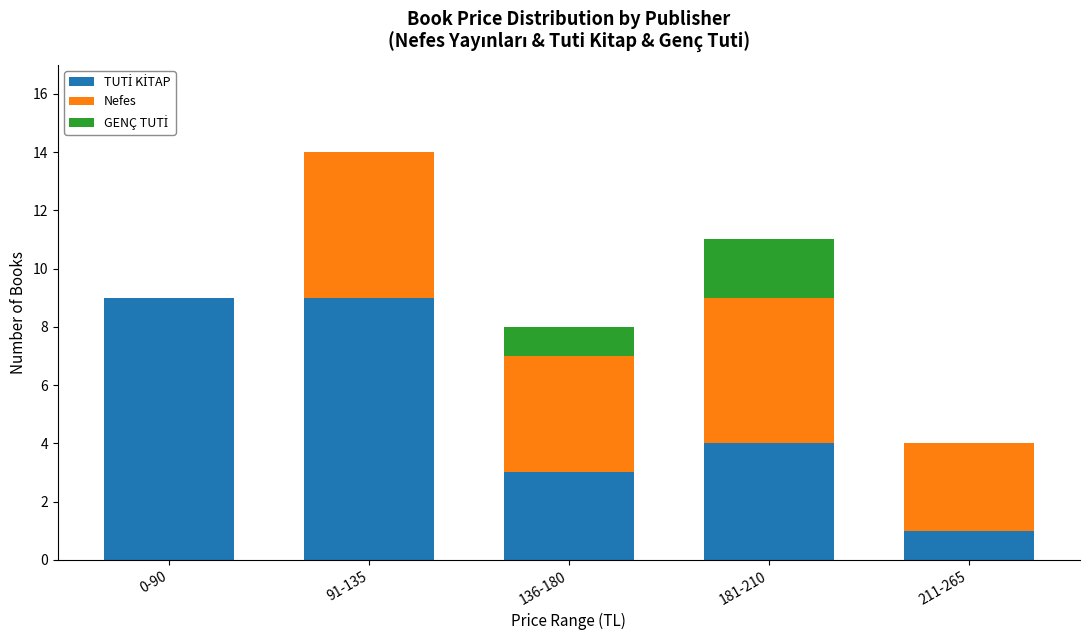

What is the total value across all series at 136-180?

8